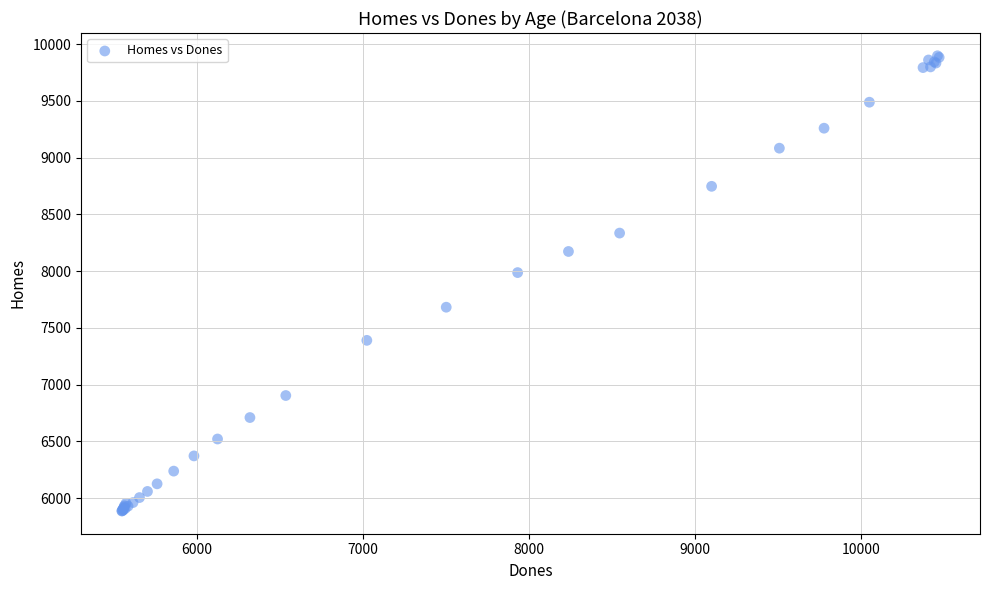

What Y value in the scatter plot is closest to 7892?

7987